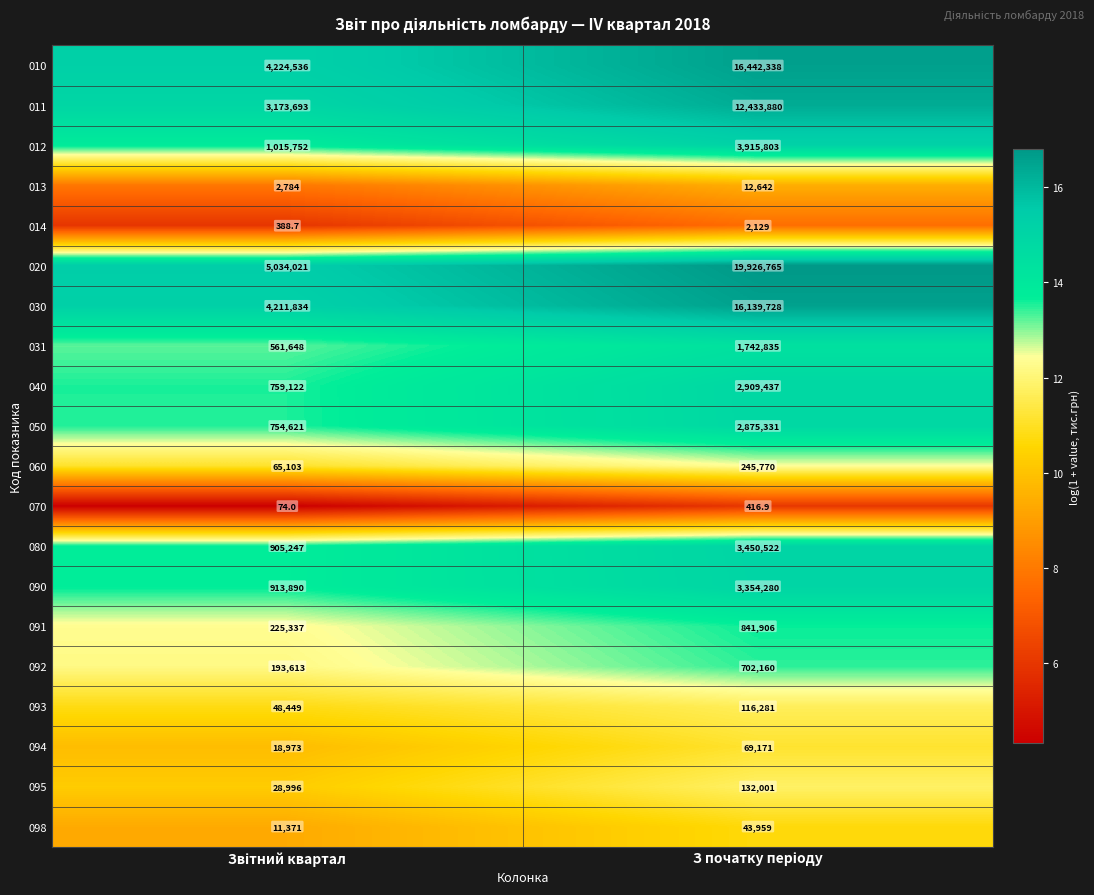

What is the sum of all 050 values?

3629952.0